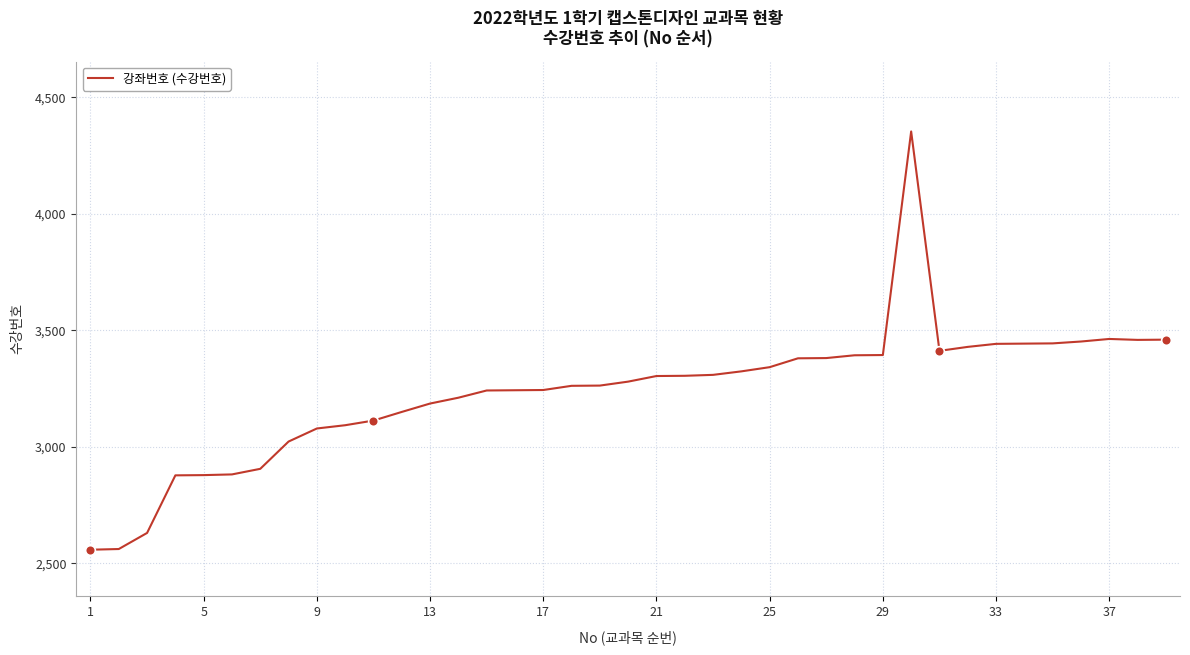

Is this an area chart (filled region under the line)?

No